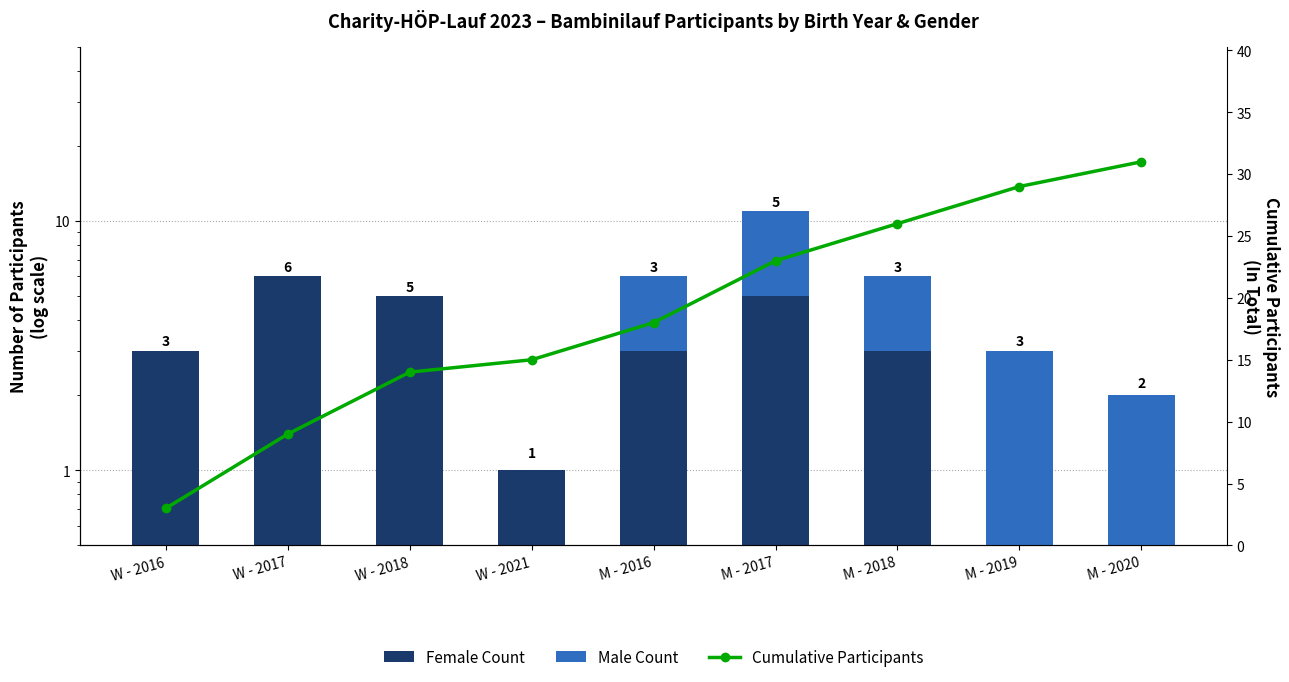

The value of Cumulative Participants at M - 2020 is 31. True or false?

True